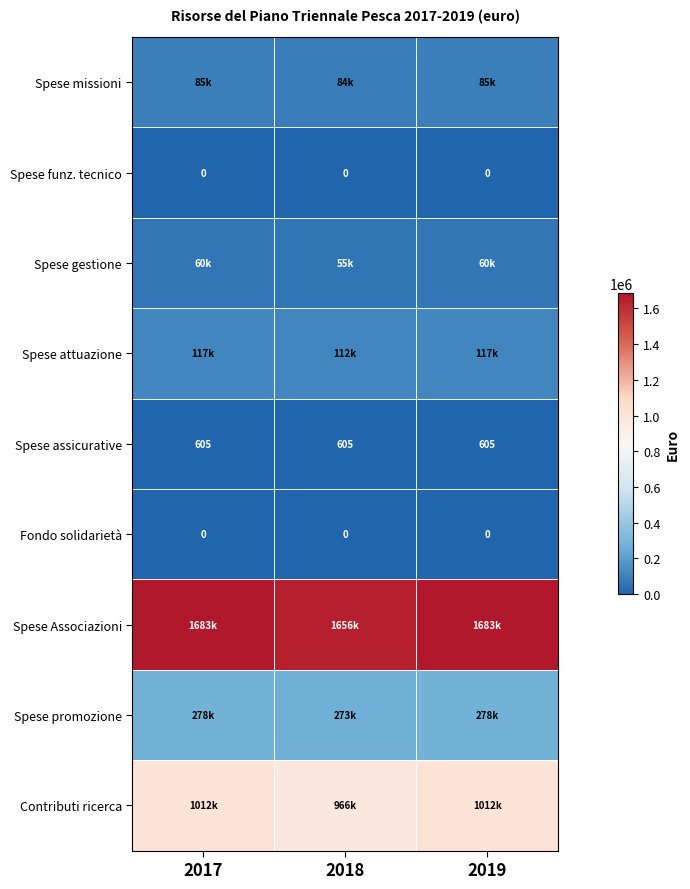

What is the lowest value of the Spese assicurative series?

605